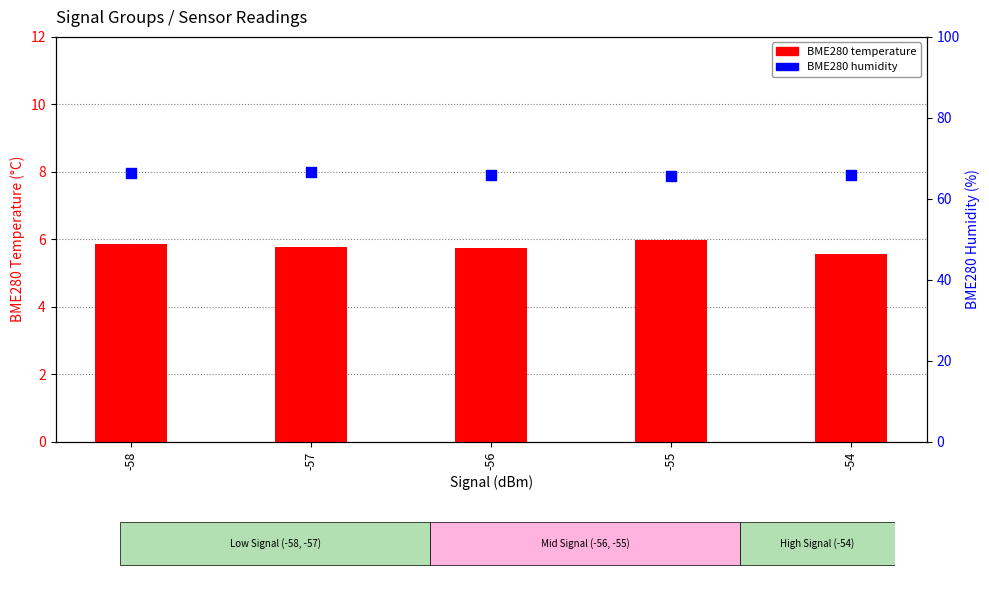

Is the value of BME280 temperature at -56 greater than the value of BME280 humidity at -55?

No